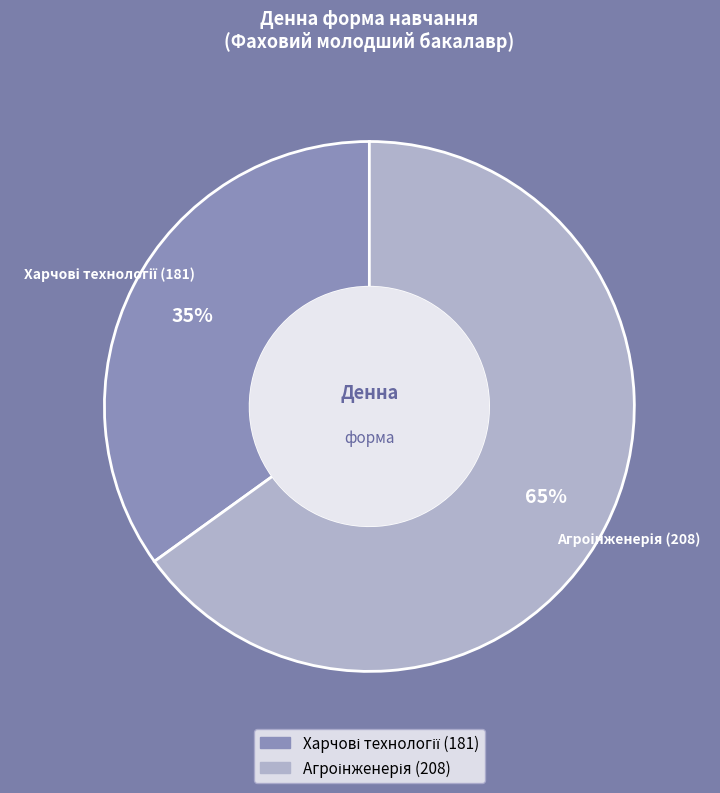

To the nearest percent, what is the difference between the largest and smallest slice percentages?

30%